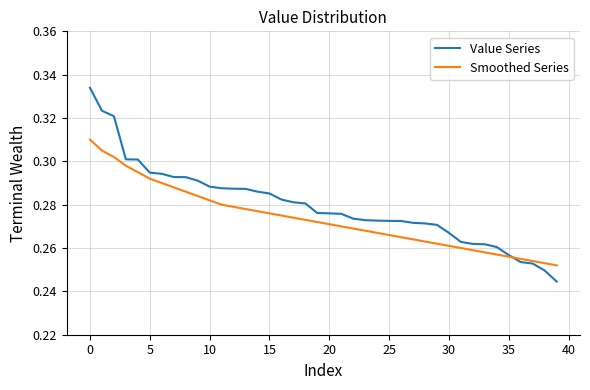

How many distinct data groups are displayed?

2